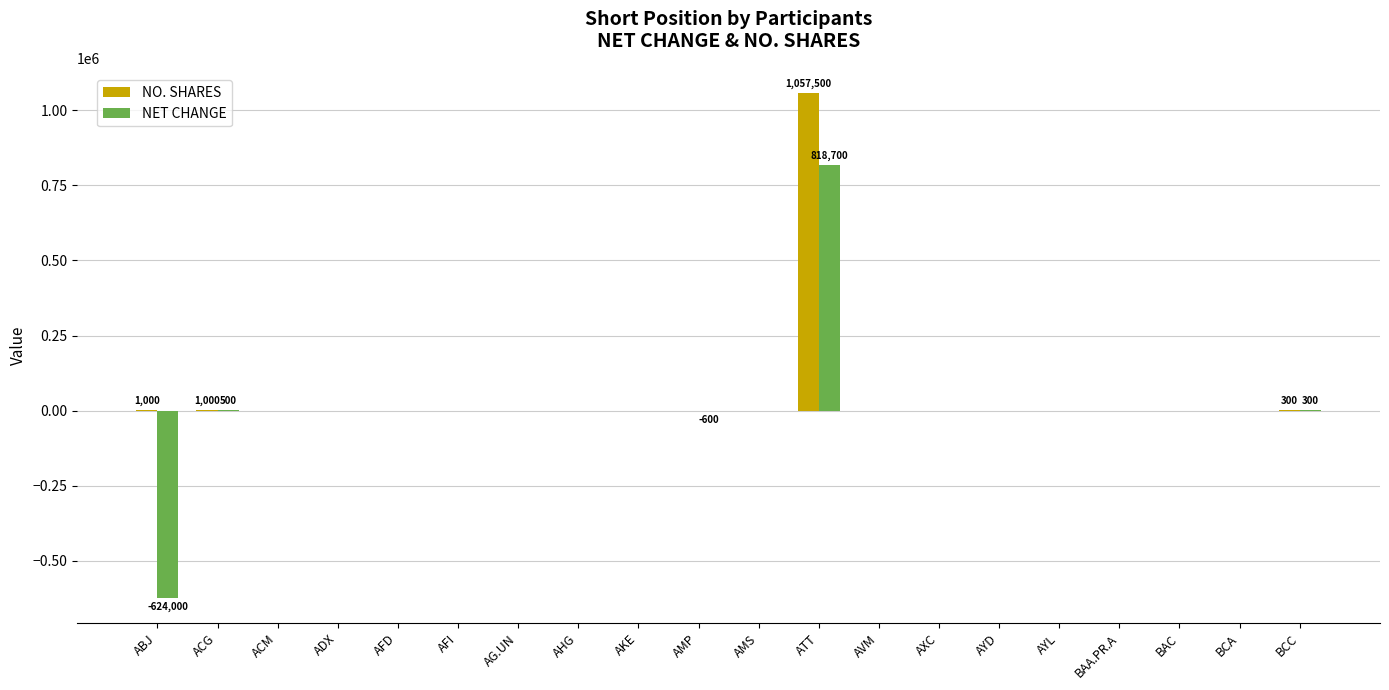

Which category has the highest value across all series?

ATT